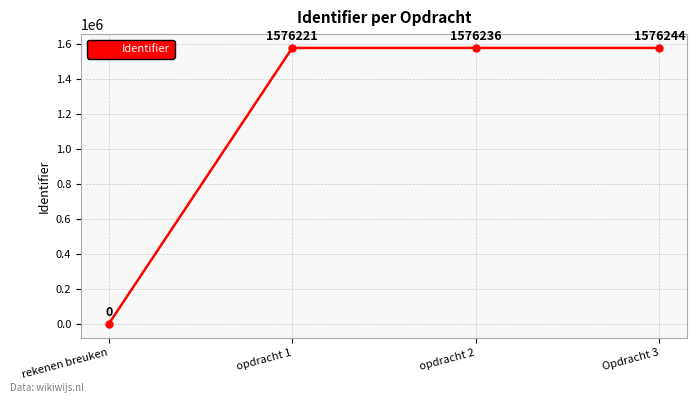

How many lines are shown in the chart?

1